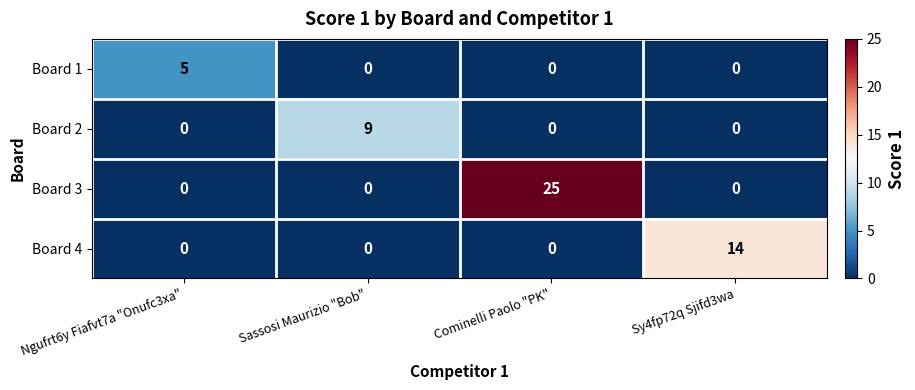

What is the sum of all Board 1 values?

5